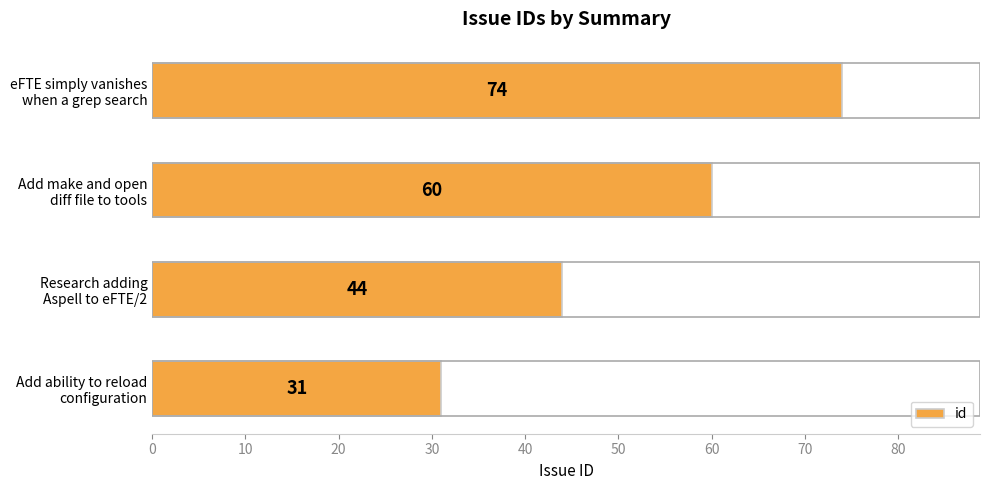

Rank the categories by value from lowest to highest.

Add ability to reload
configuration, Research adding
Aspell to eFTE/2, Add make and open
diff file to tools, eFTE simply vanishes
when a grep search